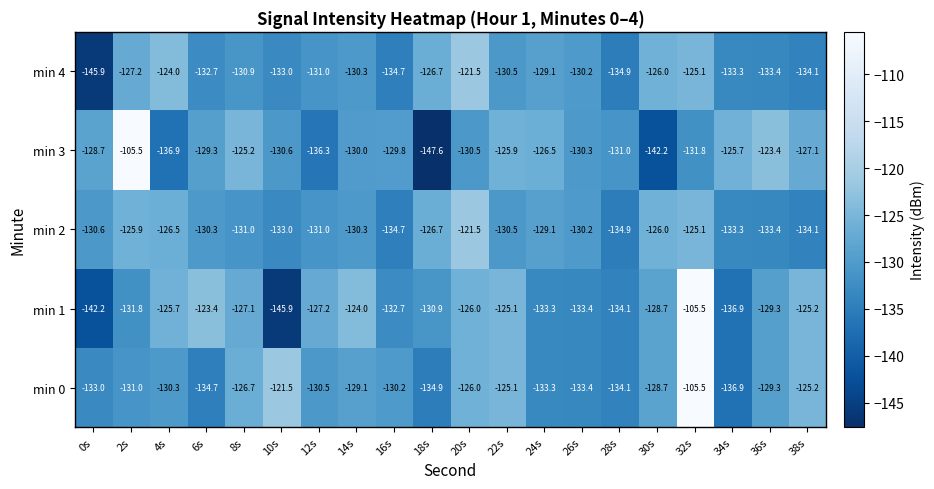

What is the approximate value of min 1 at 10s?

-145.9